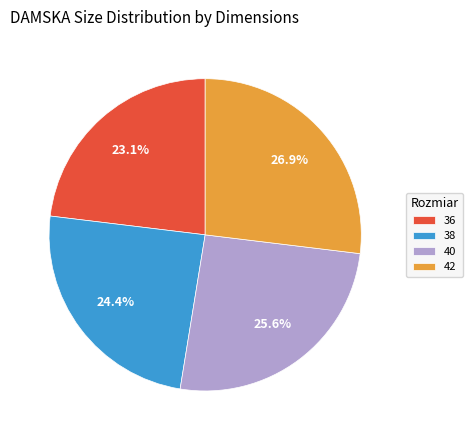

Does any single category account for the majority?

No